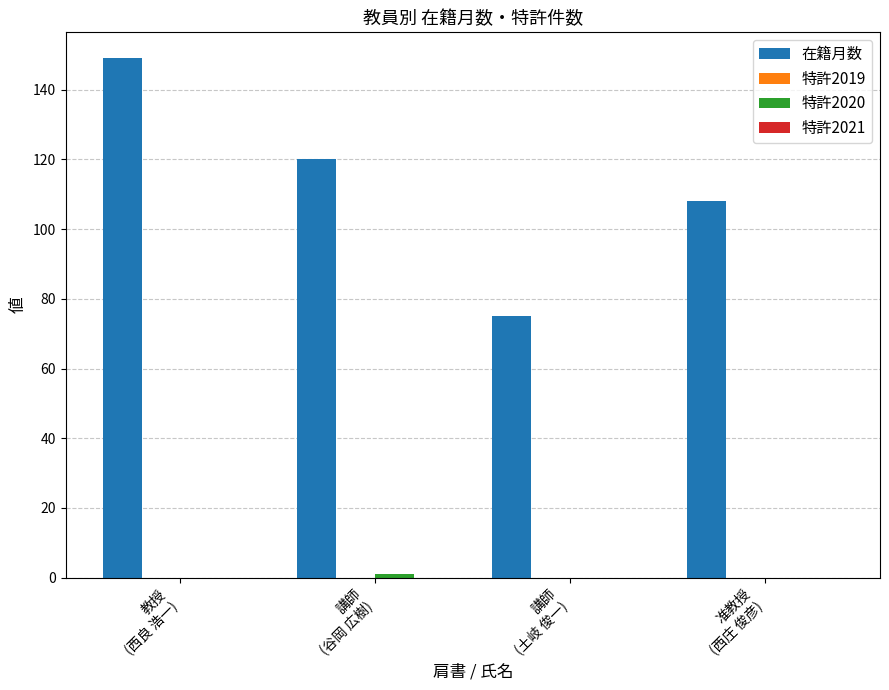

Does the chart contain stacked bars?

No